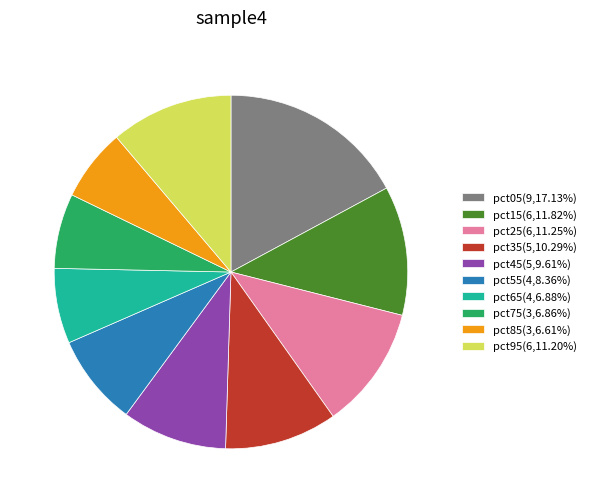

Do pct55(4,8.36%) and pct45(5,9.61%) together represent more than half of the pie?

No